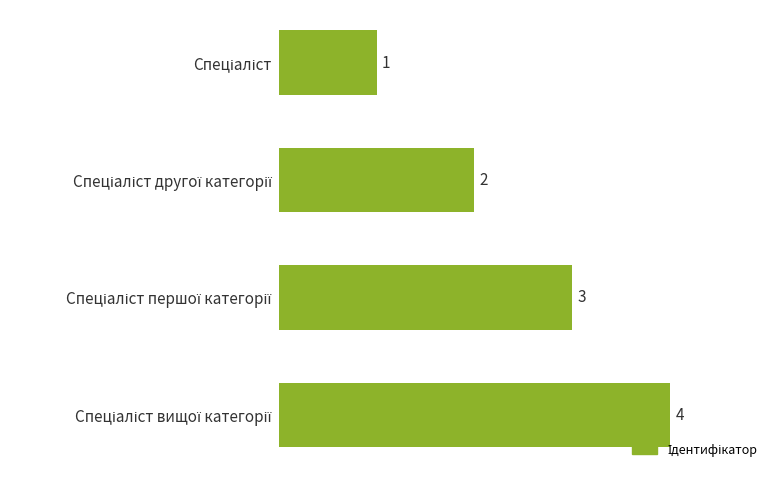

Count the values in the range 2 to 4.

3